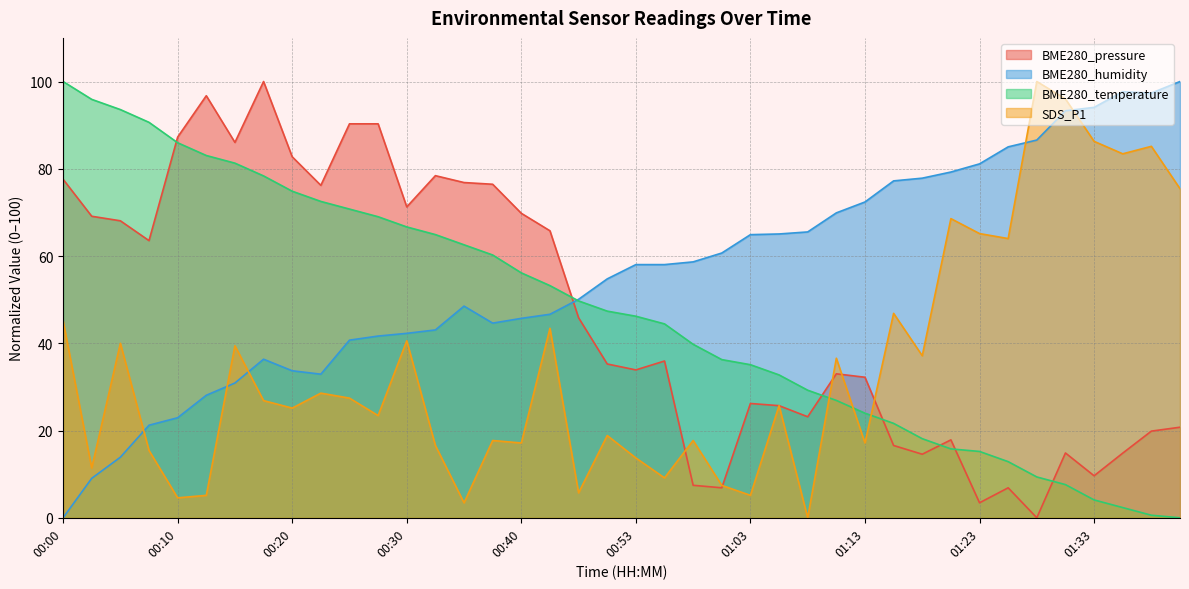

Where is the first local minimum for SDS_P1?

00:03